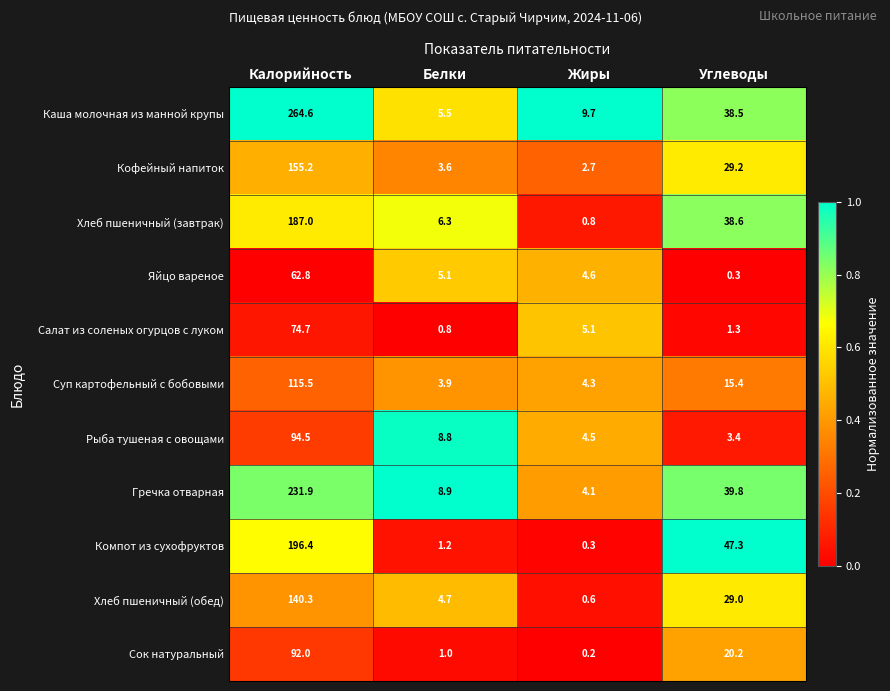

True or false: Хлеб пшеничный (обед) has a value of 4.7 at Белки.

True